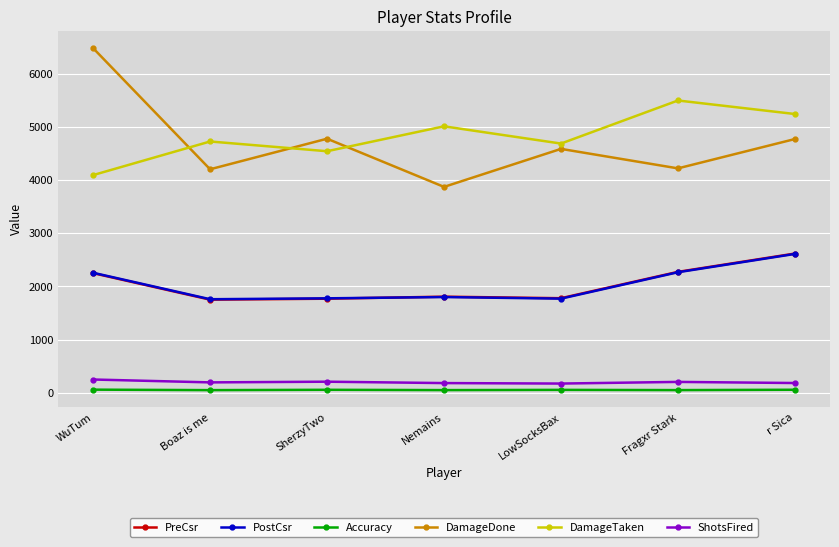

What is the sum of all ShotsFired values?

1415.0